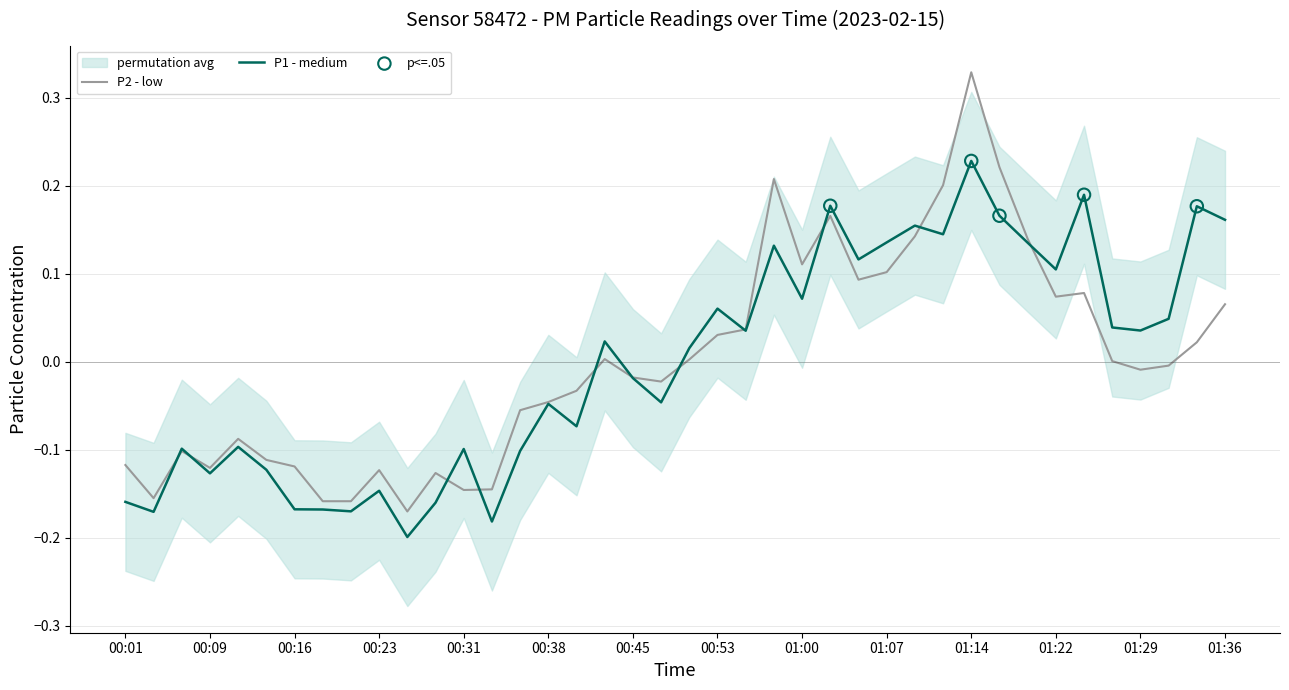

What is the total value across all series at 01:14?

0.6